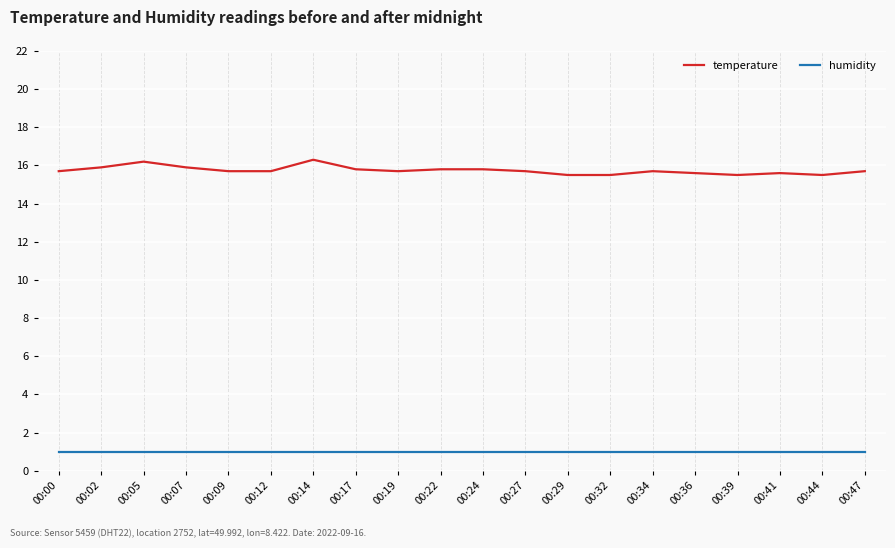

Count the number of categories in the chart.

20